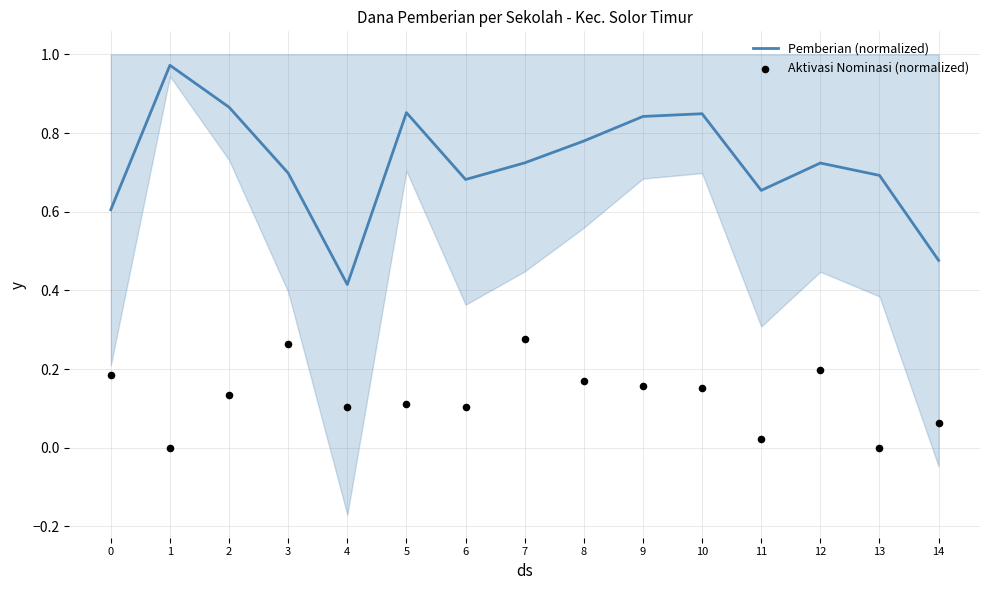

What are all the series names shown in the legend?

Pemberian (normalized), Aktivasi Nominasi (normalized)